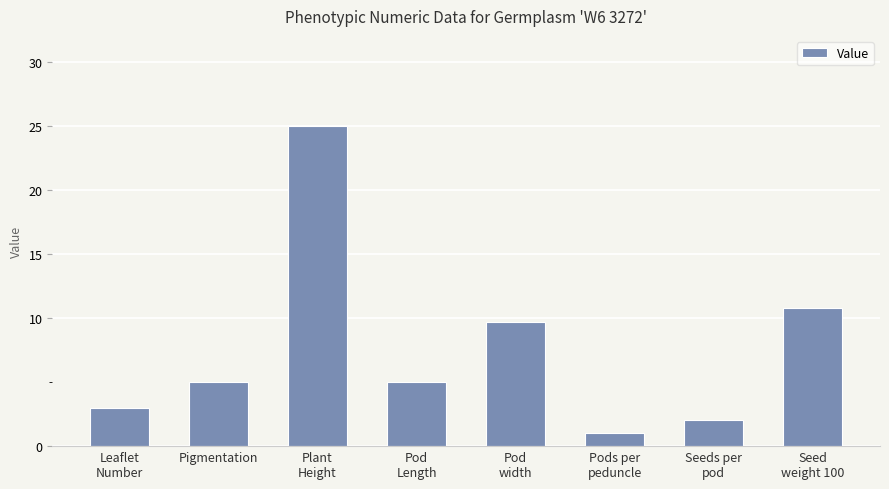

Reading right to left, list all the values displayed in this chart.

Seed
weight 100=10.8	Seeds per
pod=2.0	Pods per
peduncle=1.0	Pod
width=9.7	Pod
Length=5.0	Plant
Height=25.0	Pigmentation=5.0	Leaflet
Number=3.0